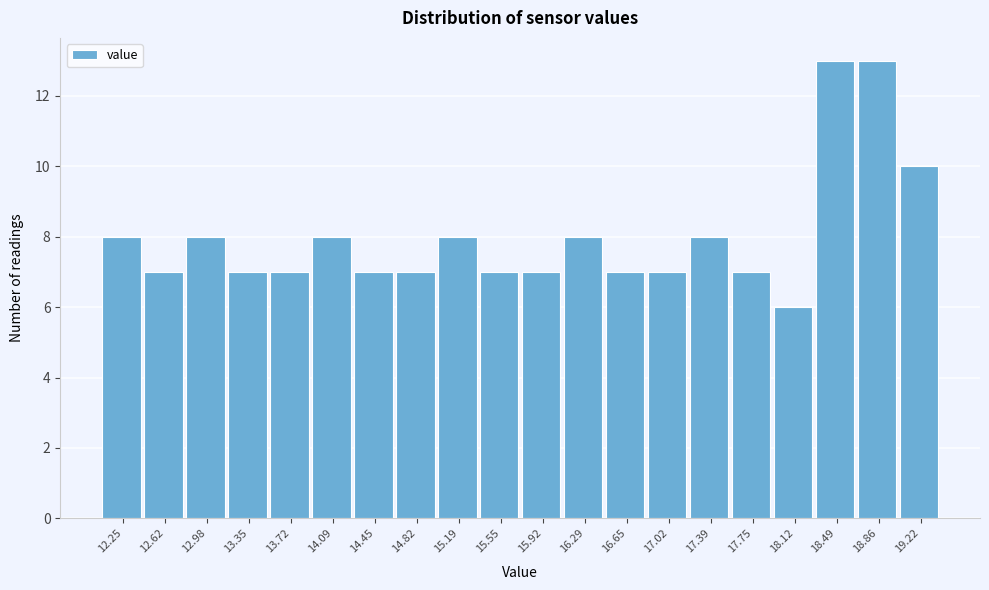

Reading left to right, list all the values displayed in this chart.

12.25=8	12.62=7	12.98=8	13.35=7	13.72=7	14.09=8	14.45=7	14.82=7	15.19=8	15.55=7	15.92=7	16.29=8	16.65=7	17.02=7	17.39=8	17.75=7	18.12=6	18.49=13	18.86=13	19.22=10